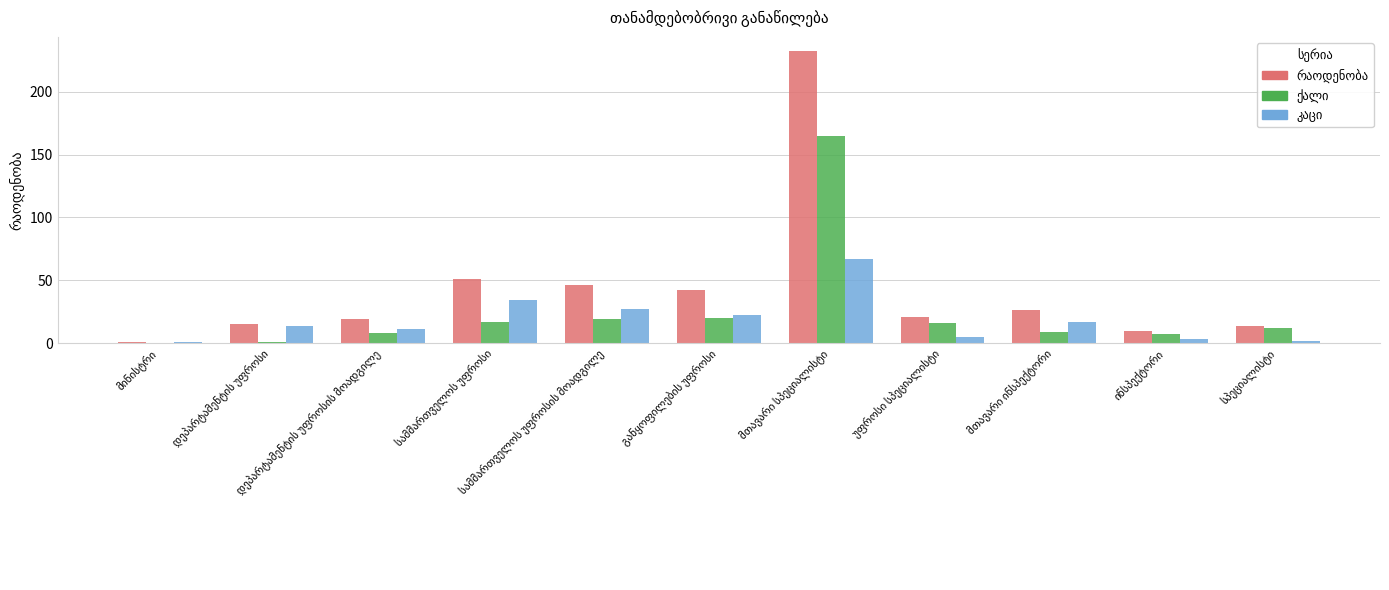

How many groups of bars are there?

11